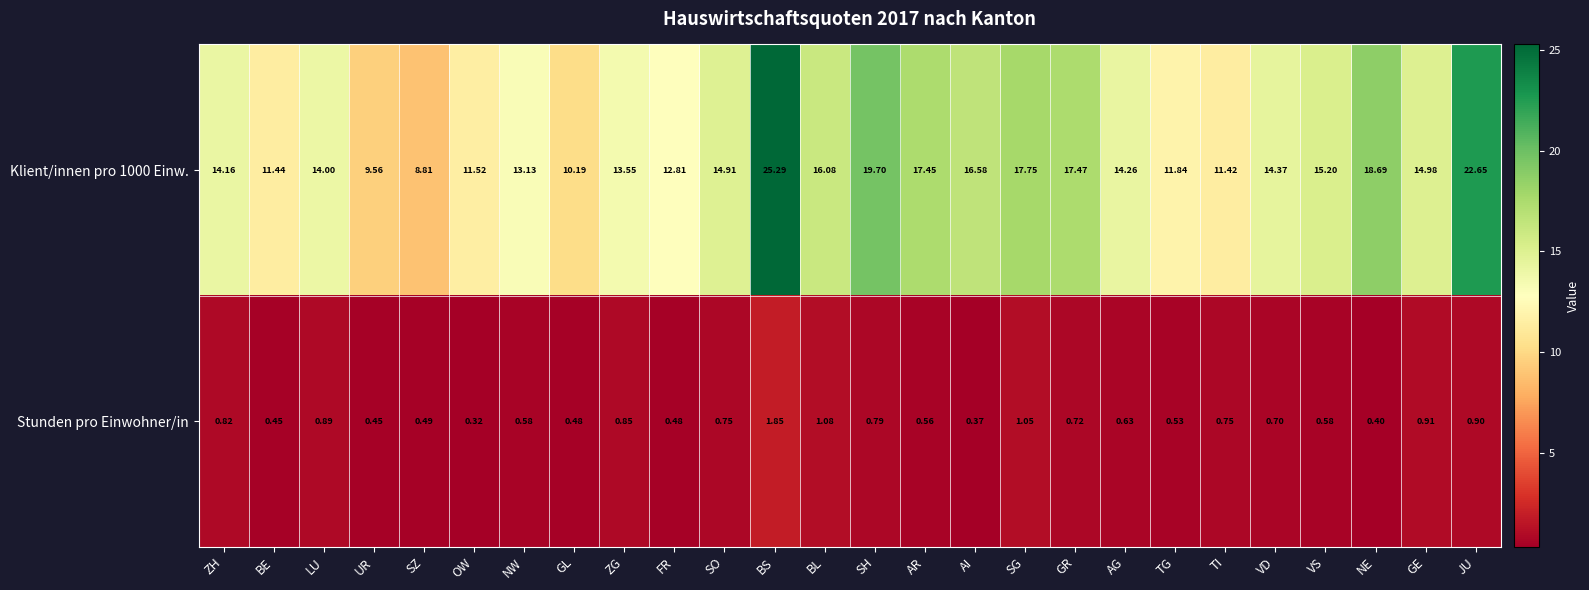

At which label is Klient/innen pro 1000 Einw. closest to 17?

AI